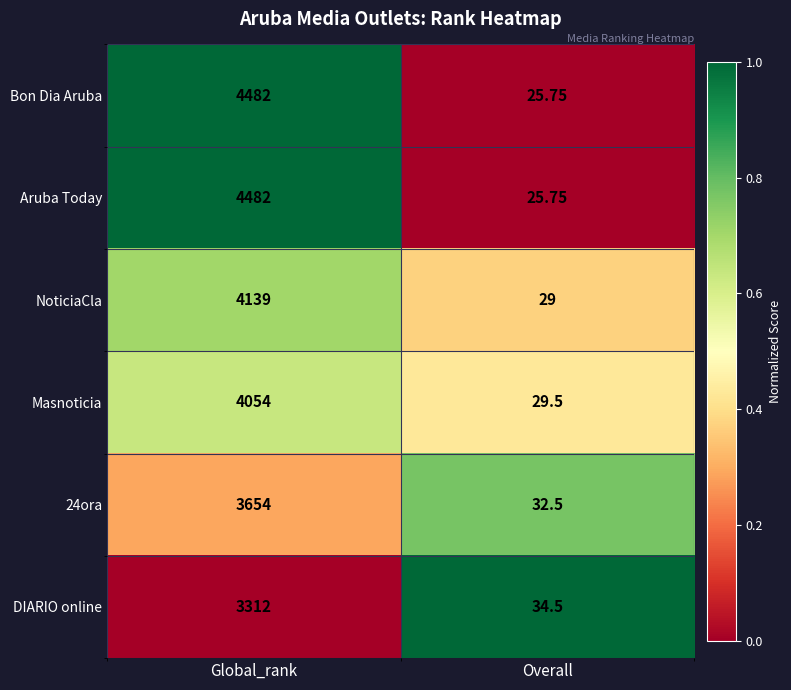

List the labels in order of Masnoticia value, smallest first.

Overall, Global_rank